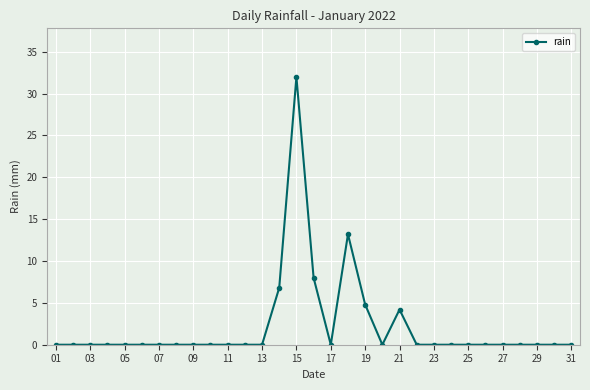

What is the difference between the second highest and minimum values?

13.2